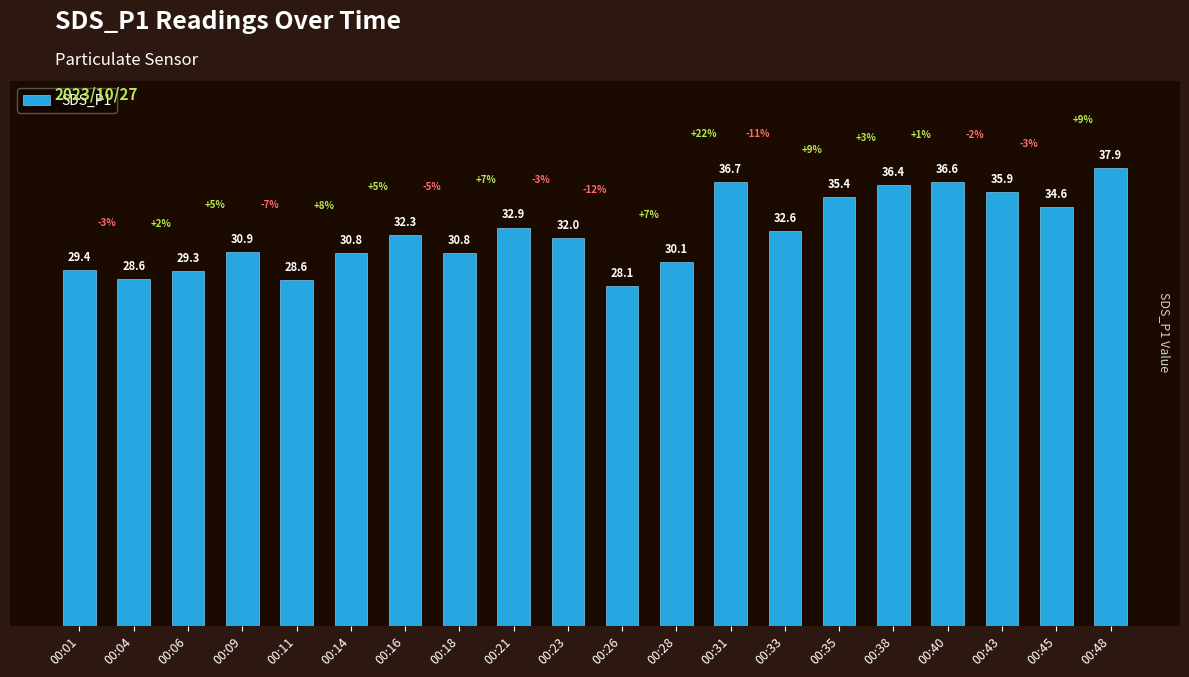

Where does the data first go above 32?

00:16